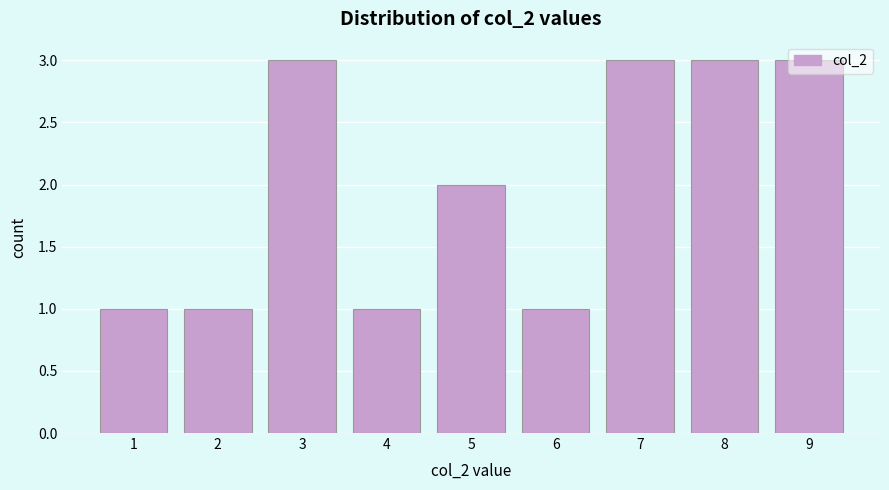

Approximately how many times larger is the value at 1 compared to 3?

0.3